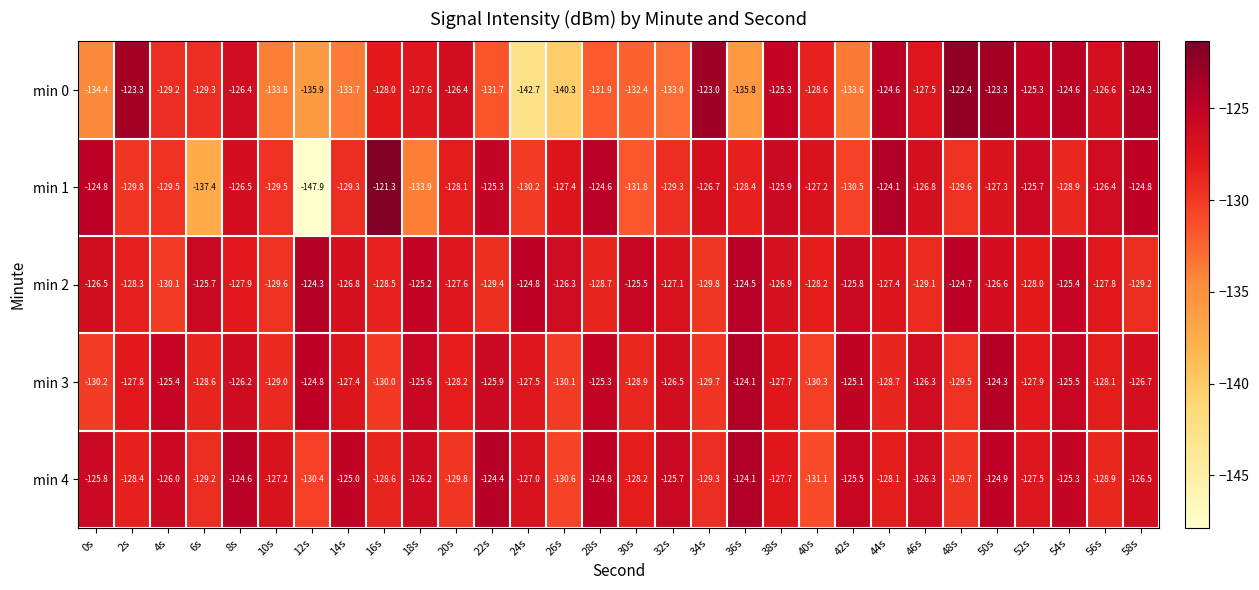

At which label is min 2 closest to -127?

32s